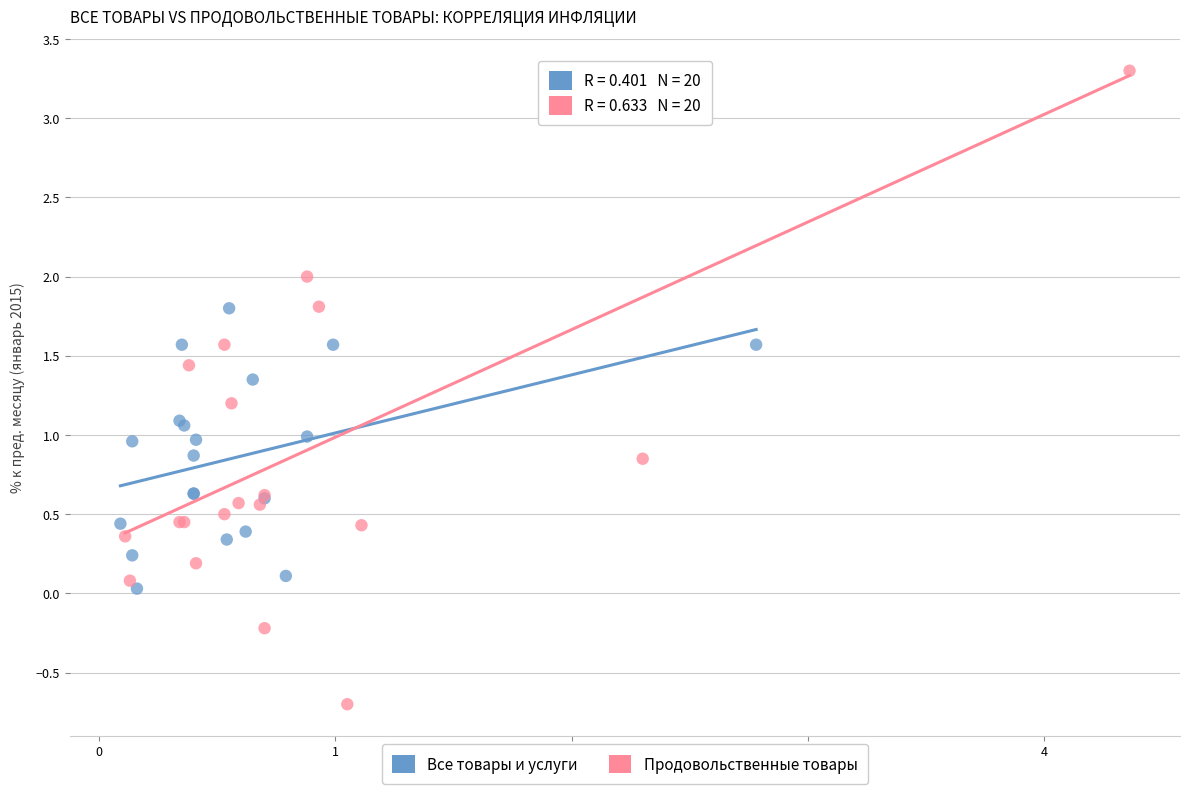

Which series has the widest spread of Y values?

Продовольственные товары